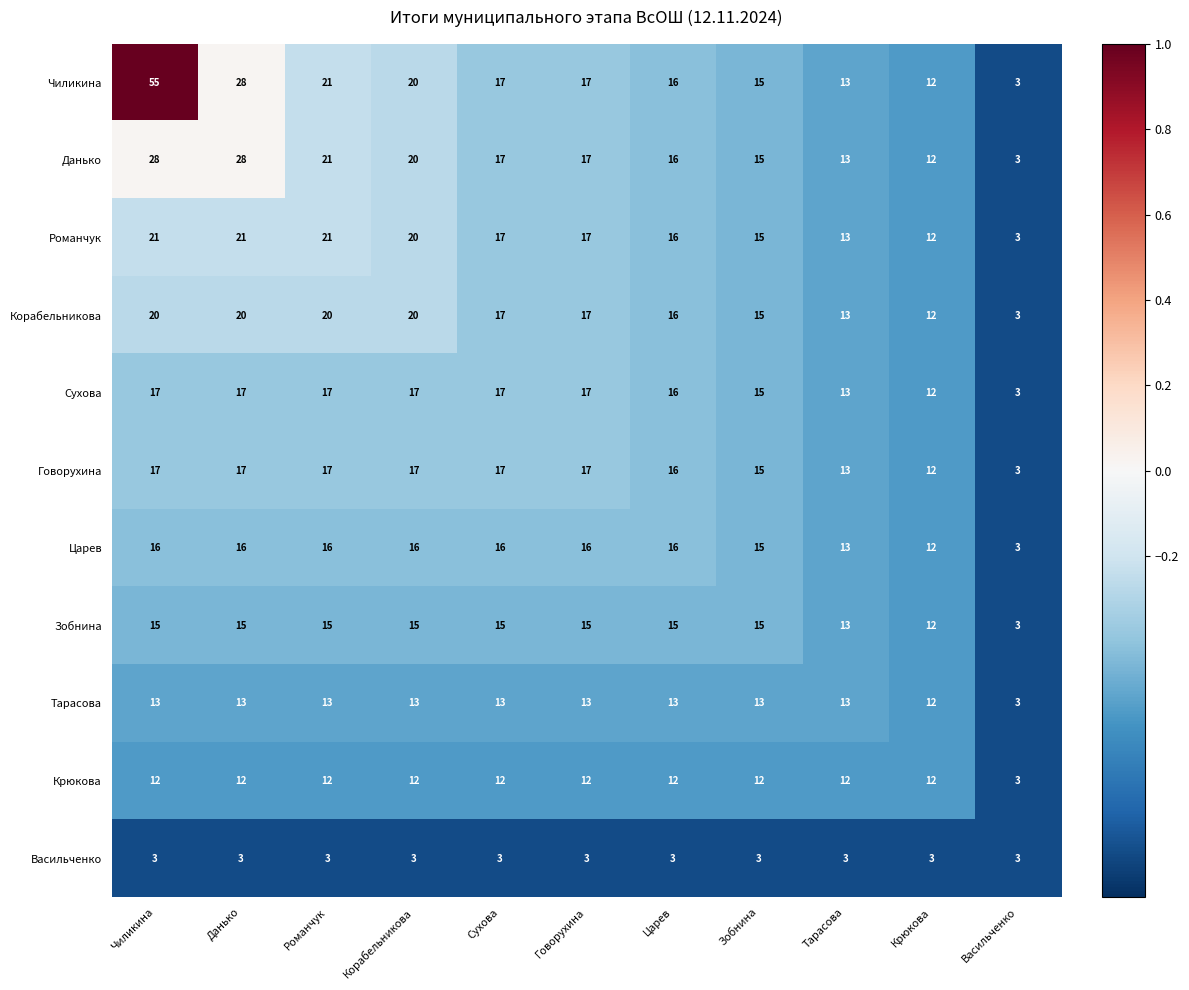

What is the sum of all Данько values?

190